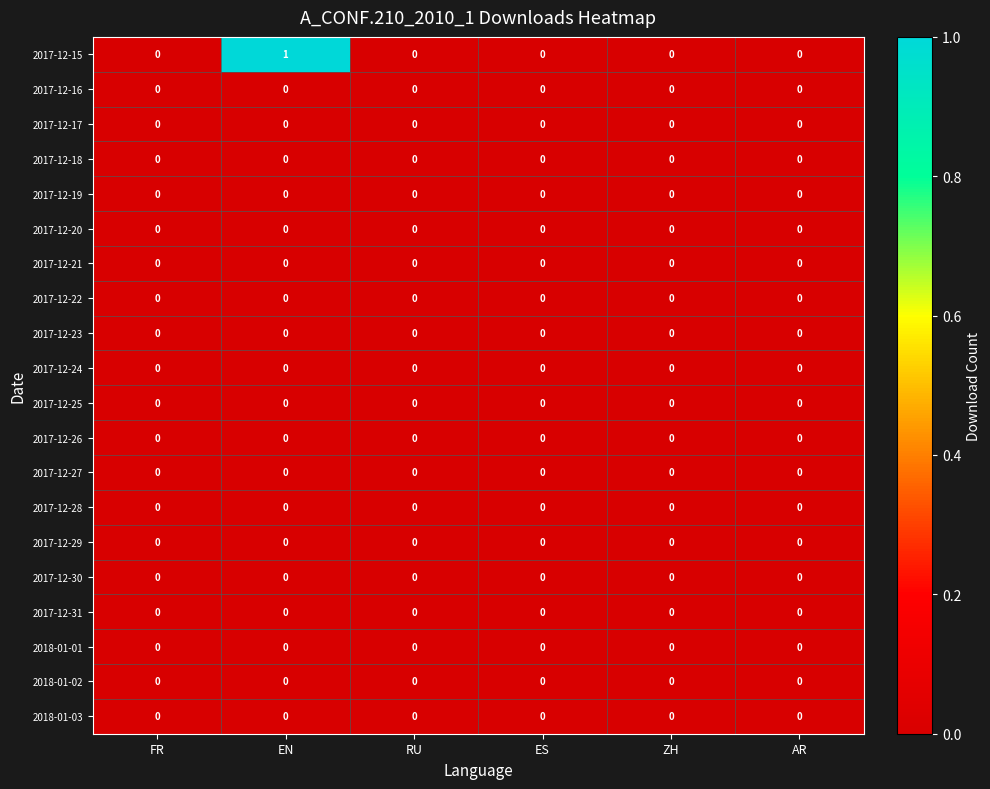

Is it true that 2017-12-18 equals 0 at AR?

True